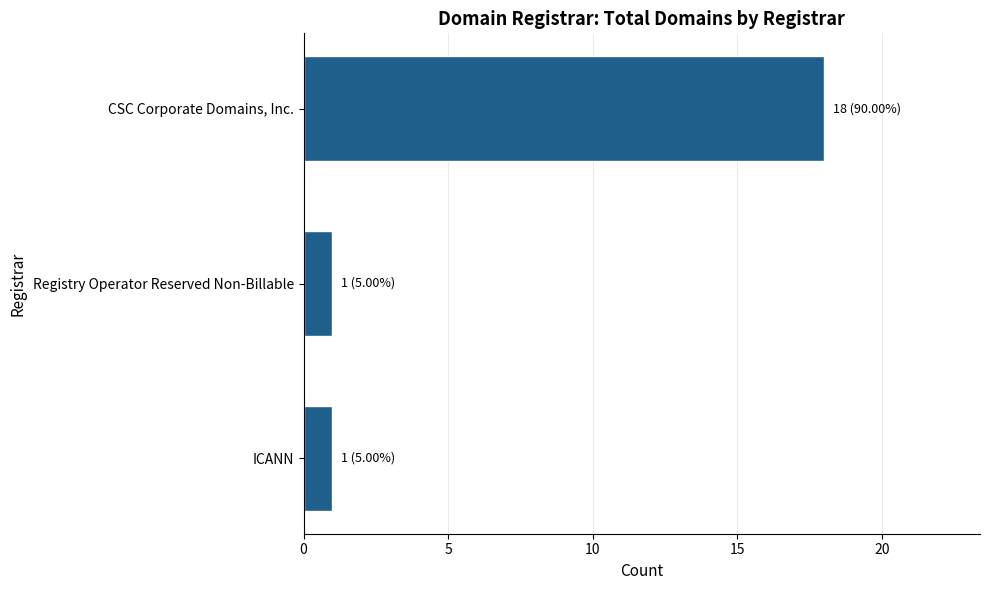

The value at ICANN is 1. True or false?

True